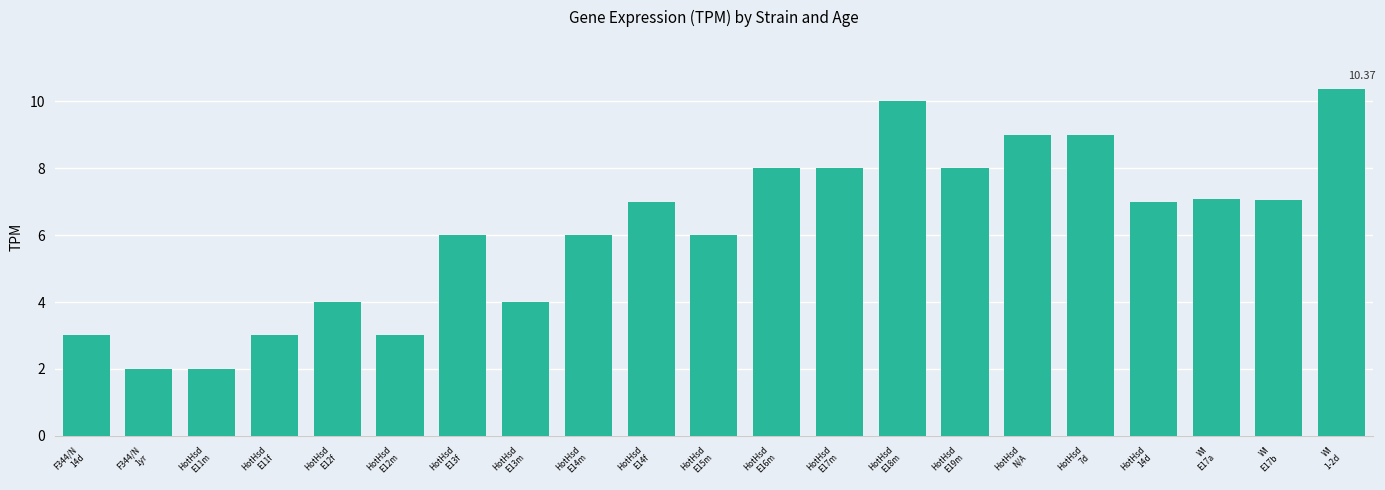

What is the approximate value at HotHsd
14d?

7.0